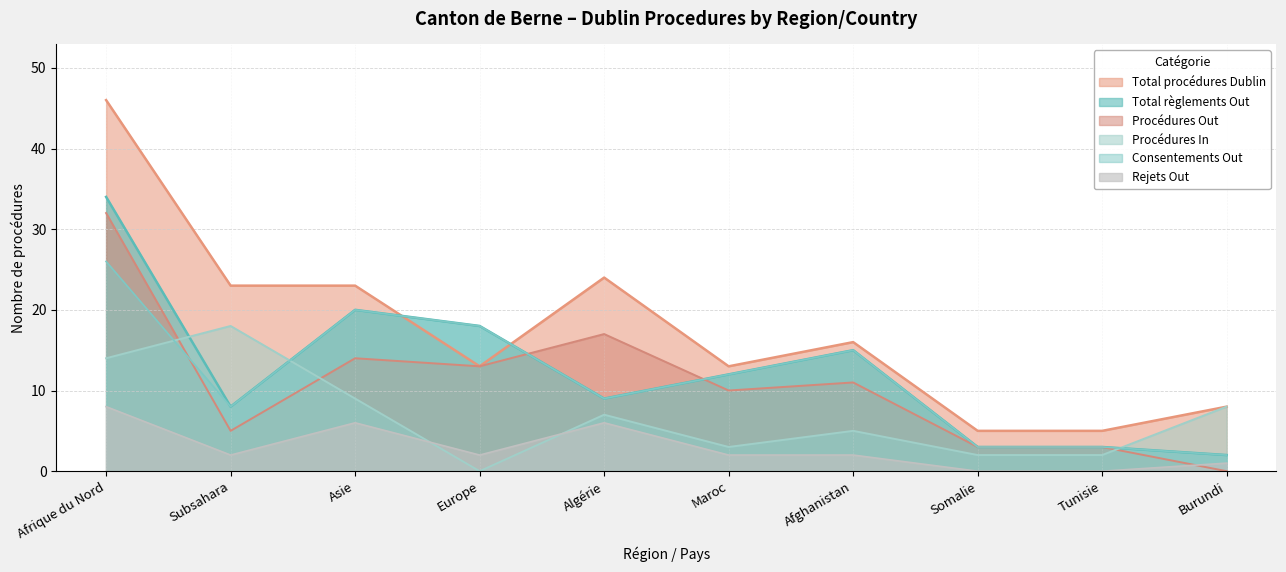

Does the chart display data point markers on the line(s)?

No